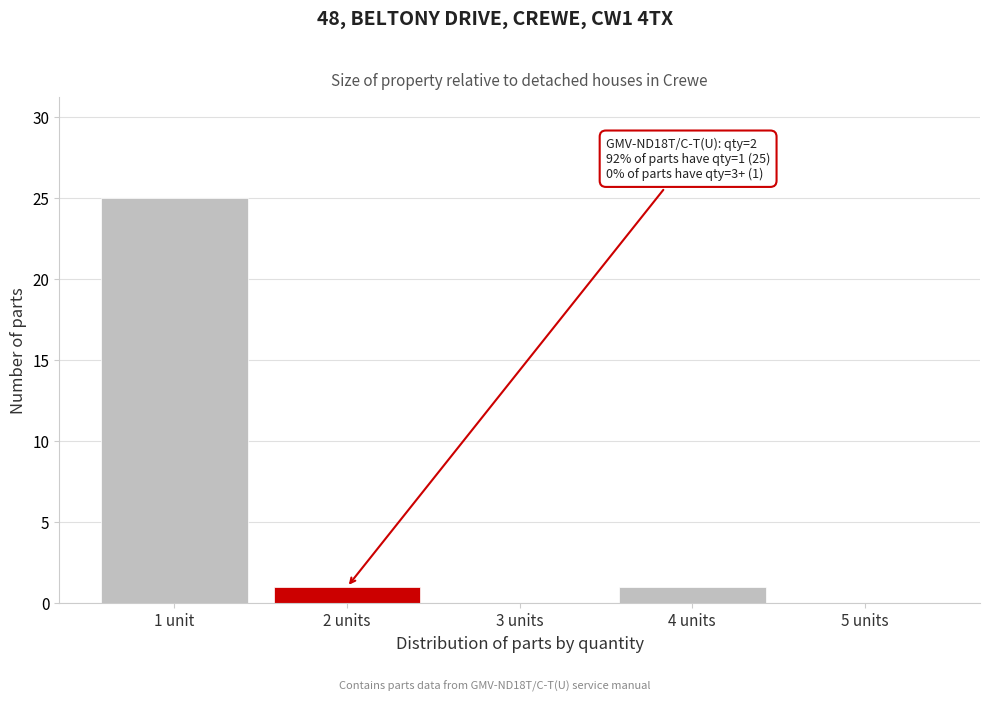

Reading left to right, transcribe all the data shown in this chart.

1 unit=25	2 units=1	3 units=0	4 units=1	5 units=0